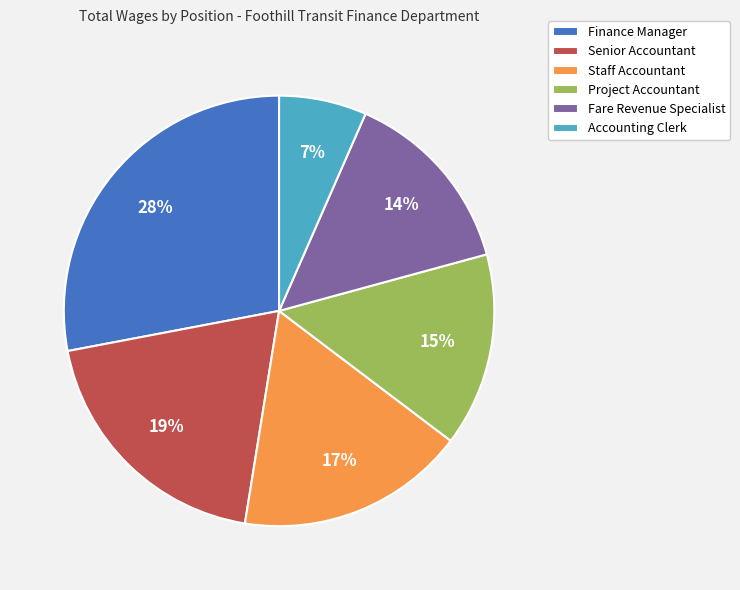

Between Finance Manager and Project Accountant, which is larger?

Finance Manager